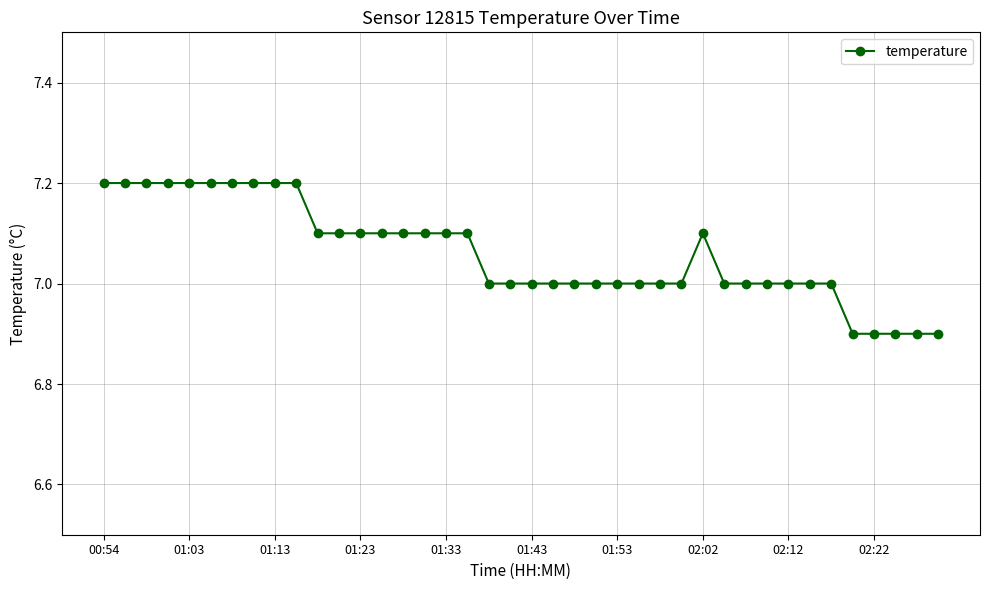

What is the difference between the maximum and second lowest values?

0.3